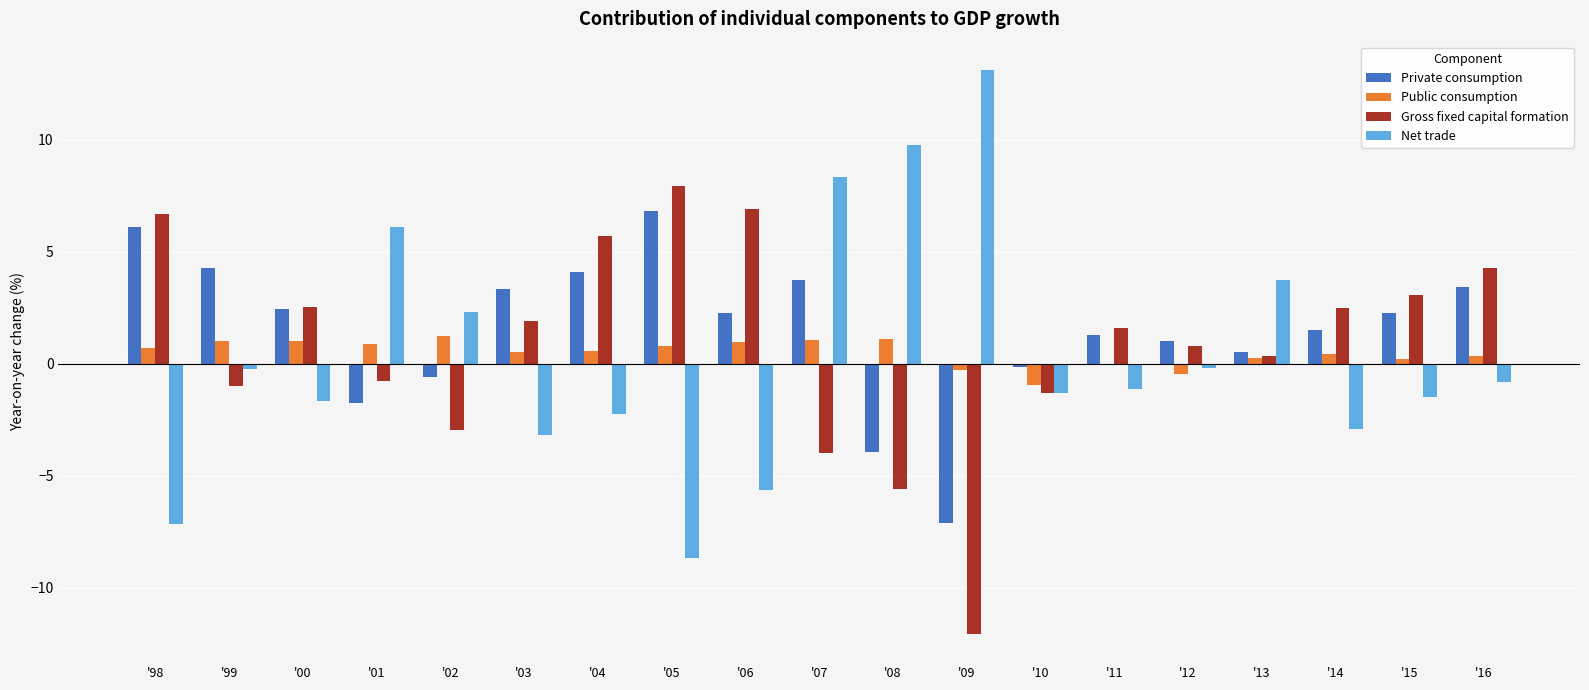

What are all the series names shown in the legend?

Private consumption, Public consumption, Gross fixed capital formation, Net trade